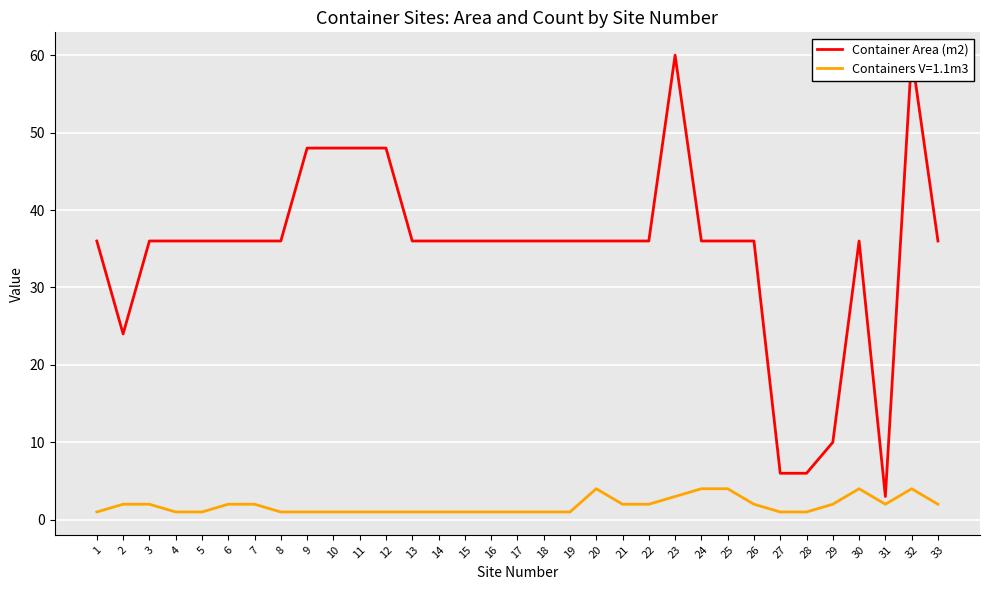

Reading left to right, extract all data points from this chart.

36	24	36	36	36	36	36	36	48	48	48	48	36	36	36	36	36	36	36	36	36	36	60	36	36	36	6	6	10	36	3	60	36